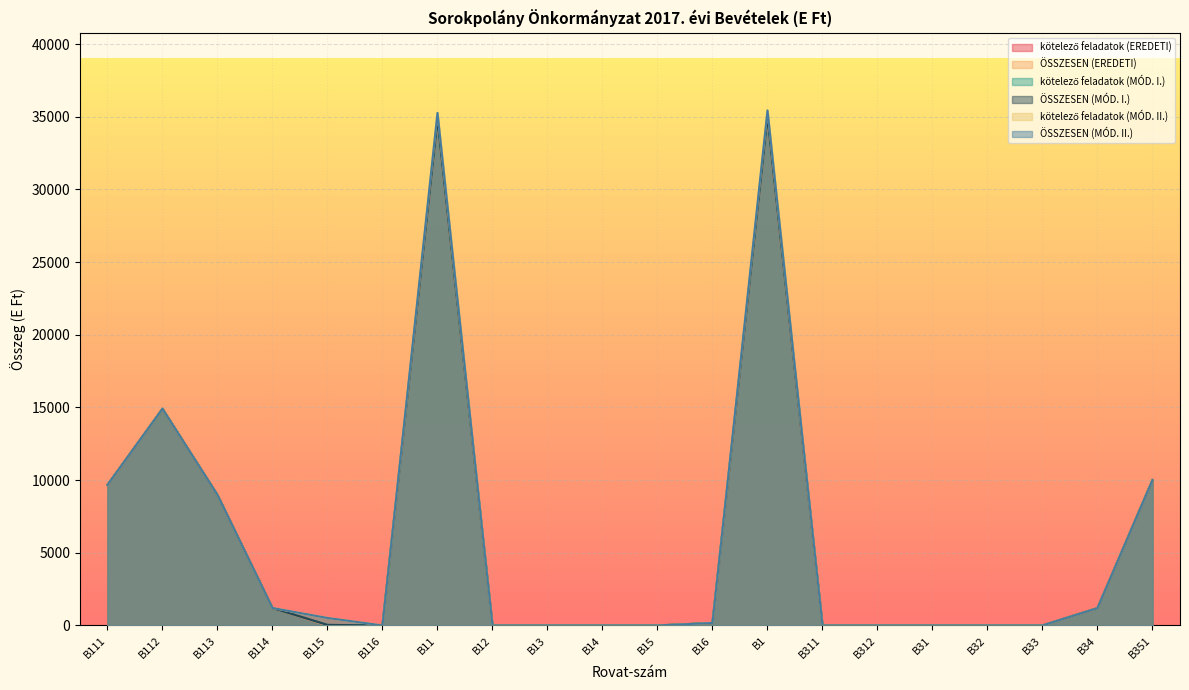

What is the spread (max minus min) of values at B111?

14